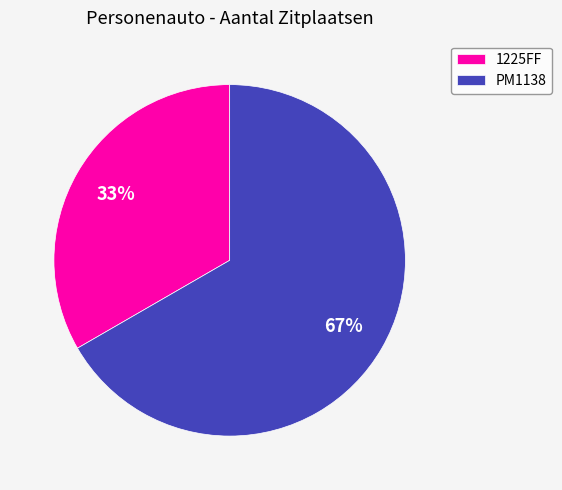

How many slices are in this pie chart?

2